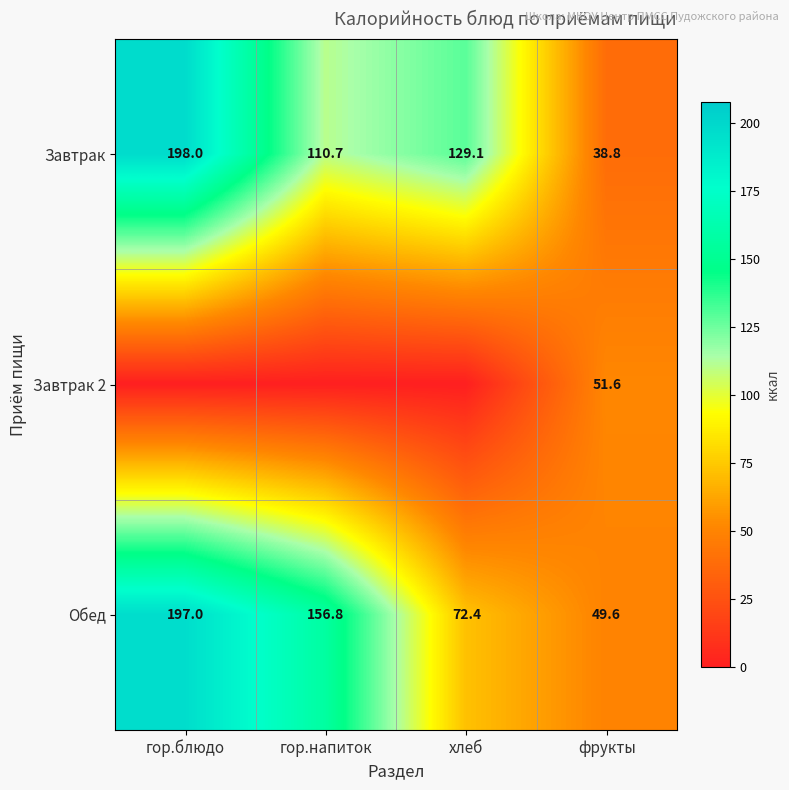

What is the approximate value of Обед at хлеб?

72.4